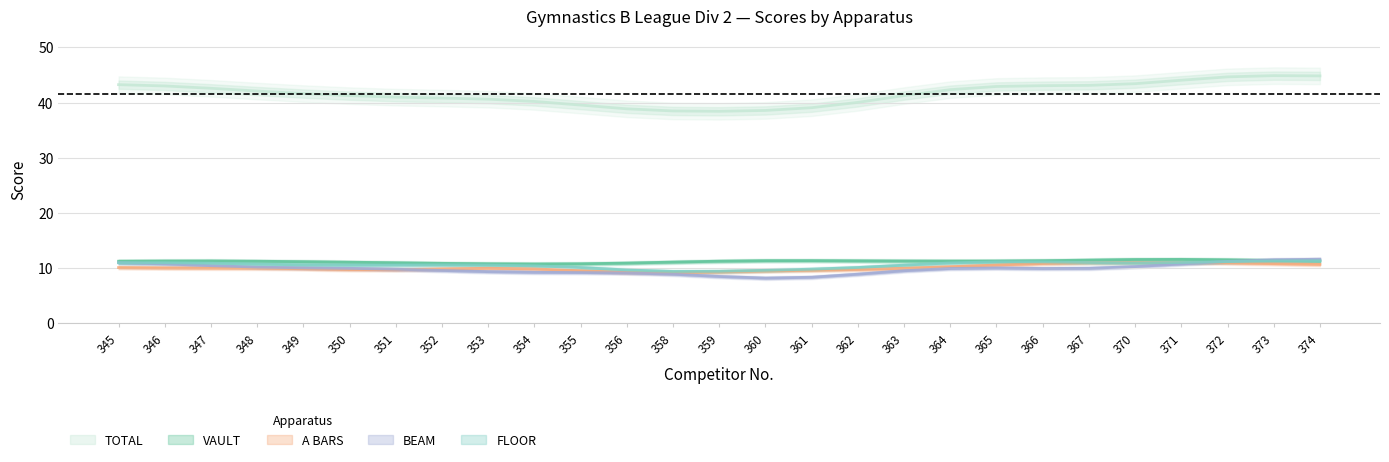

Rank the series at 366 from lowest to highest value.

BEAM, A BARS, VAULT, FLOOR, TOTAL